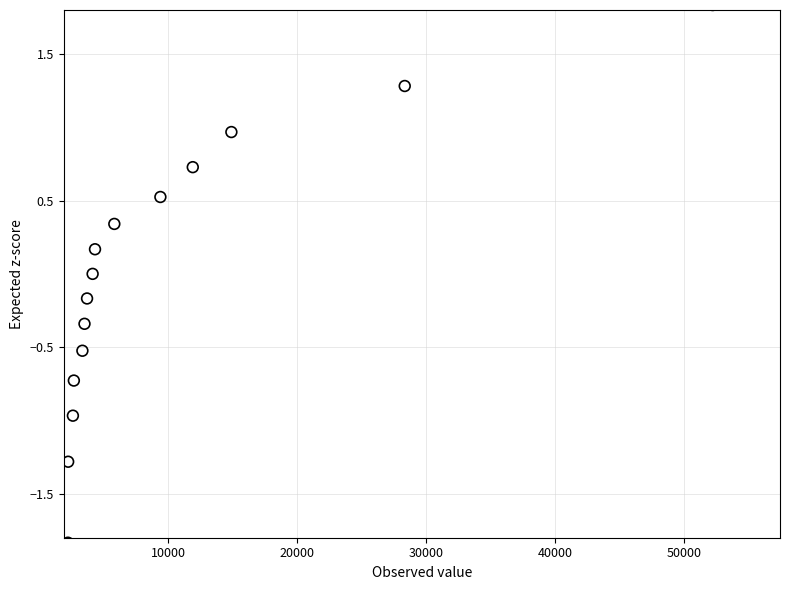

What is the range of Y values (max minus min)?

3.7